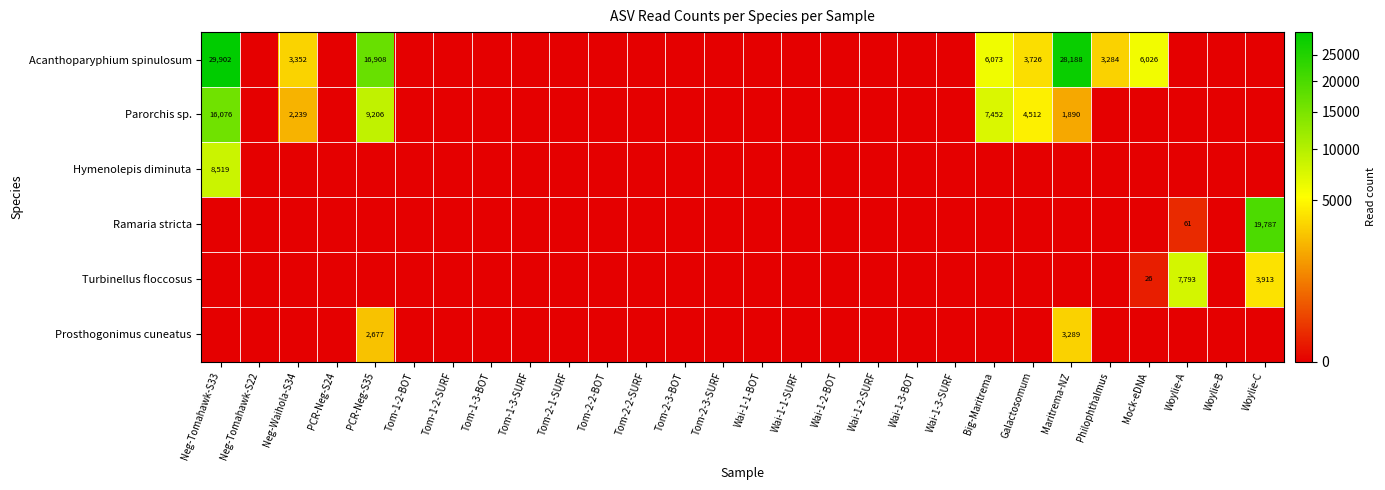

Is it true that Ramaria stricta equals 61 at Woylie-A?

True